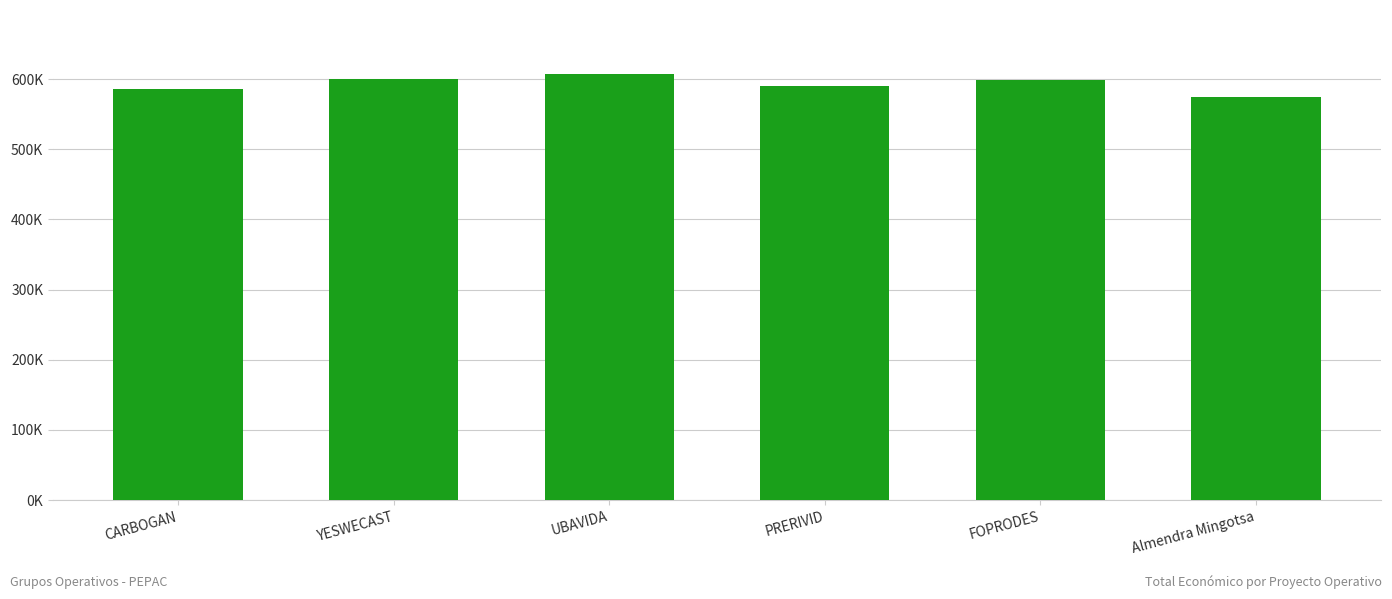

Which category has the lowest value across all series?

Almendra Mingotsa